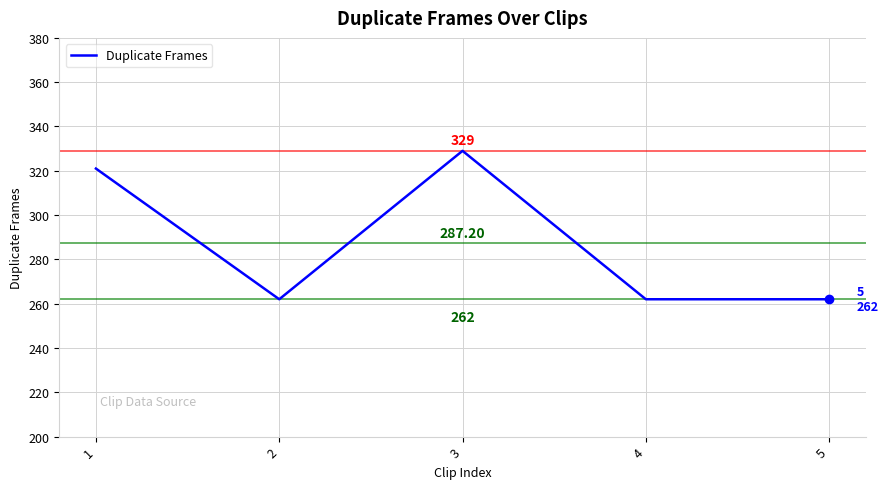

What is the difference between the second highest and minimum values?

59